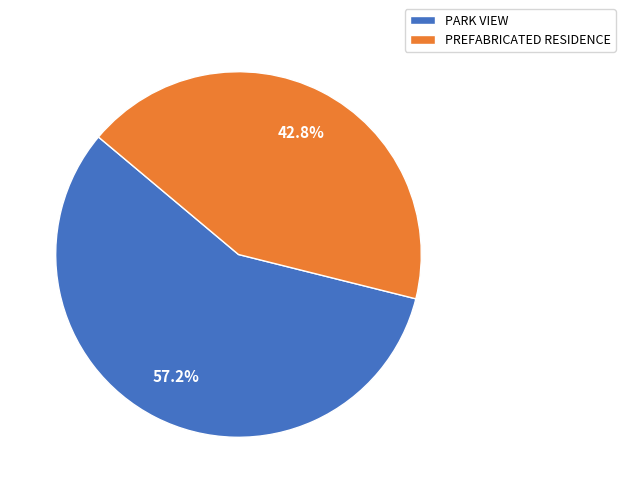

Which has a higher value, PREFABRICATED RESIDENCE or PARK VIEW?

PARK VIEW